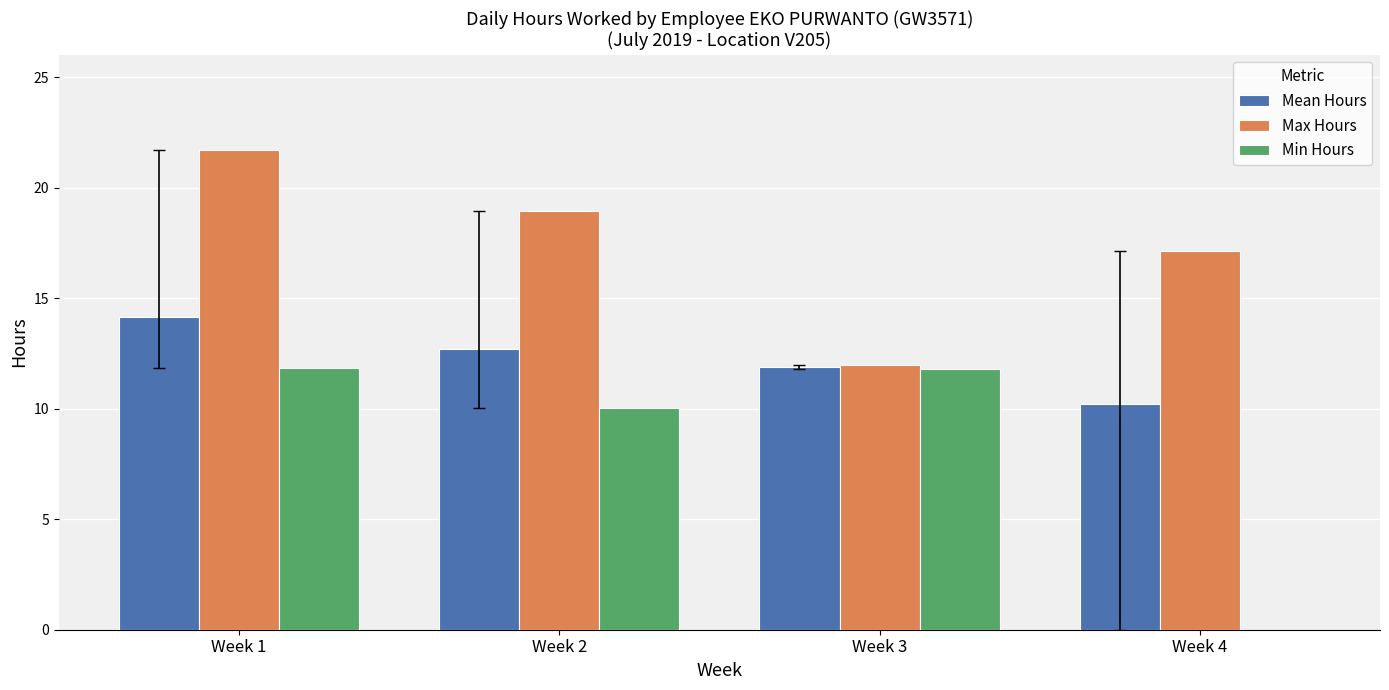

At which category is the sum across all series the highest?

Week 1